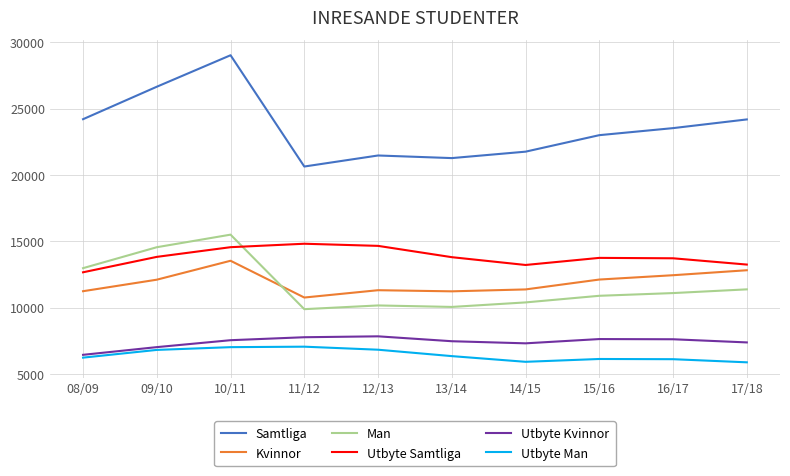

What is the minimum value for Utbyte Samtliga?

12656